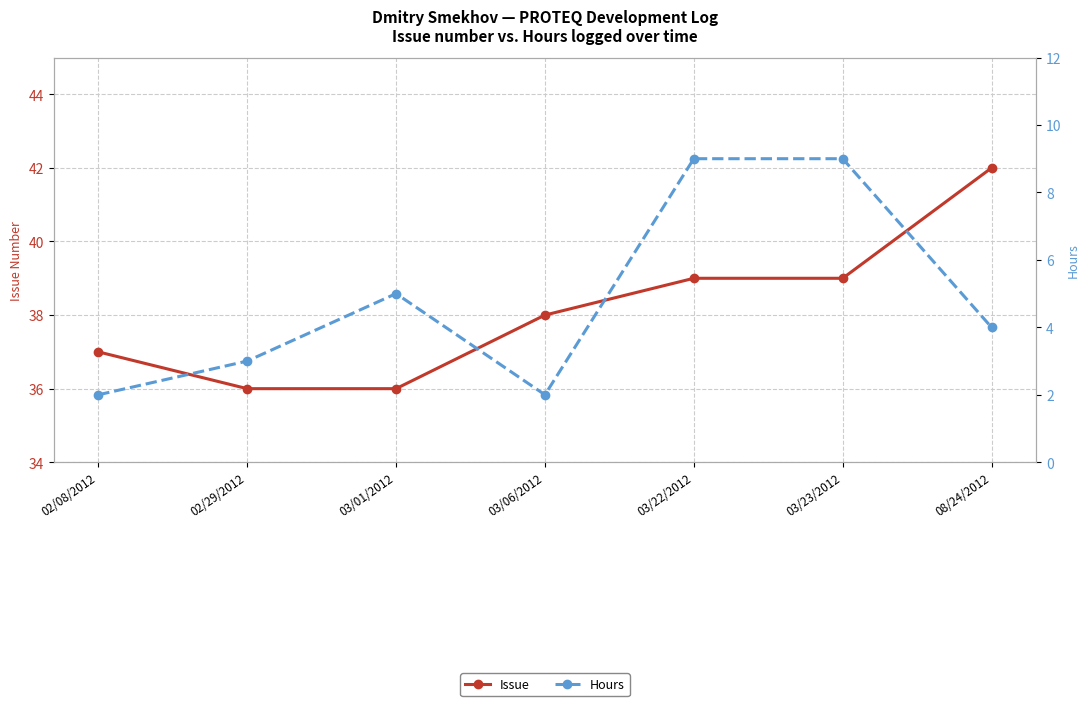

What is the spread (max minus min) of values at 08/24/2012?

38